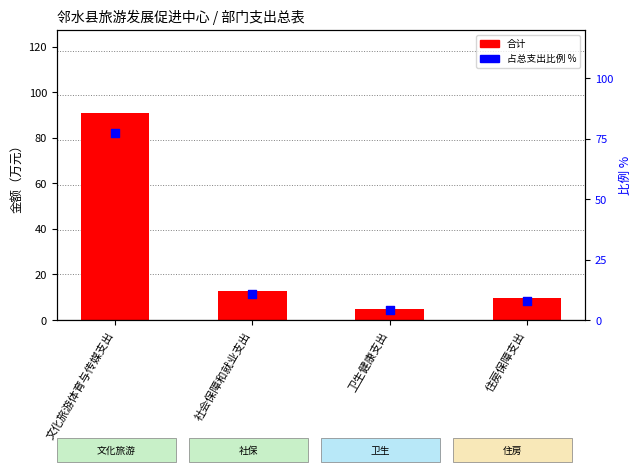

What is the total value across all series at 社会保障和就业支出?

23.3